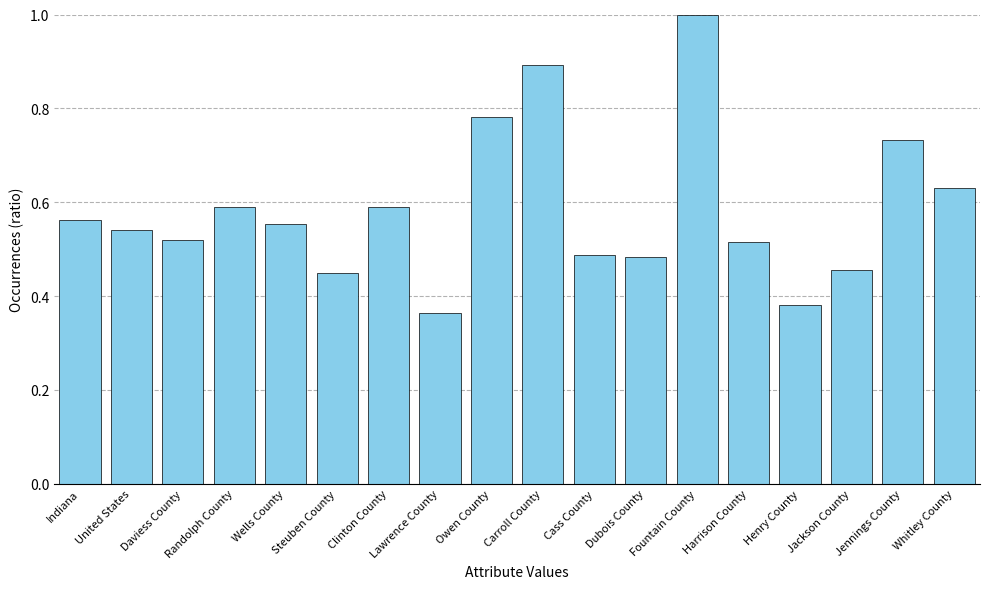

What is the change in value from Lawrence County to Jennings County?

+0.4